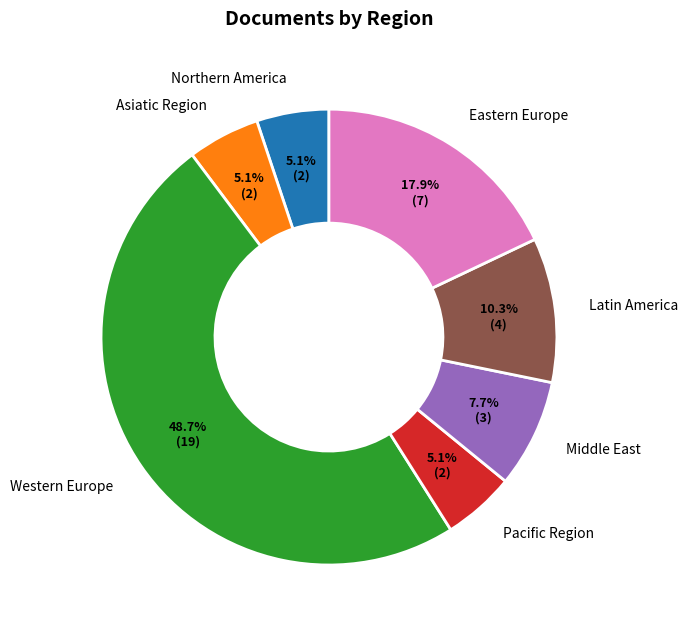

Which slice is the largest?

Western Europe